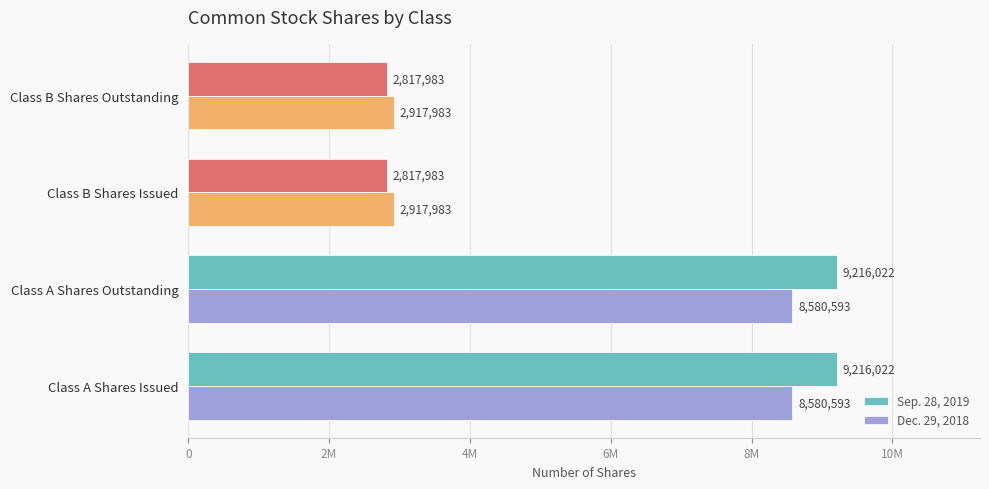

What are all the series names shown in the legend?

Sep. 28, 2019, Dec. 29, 2018